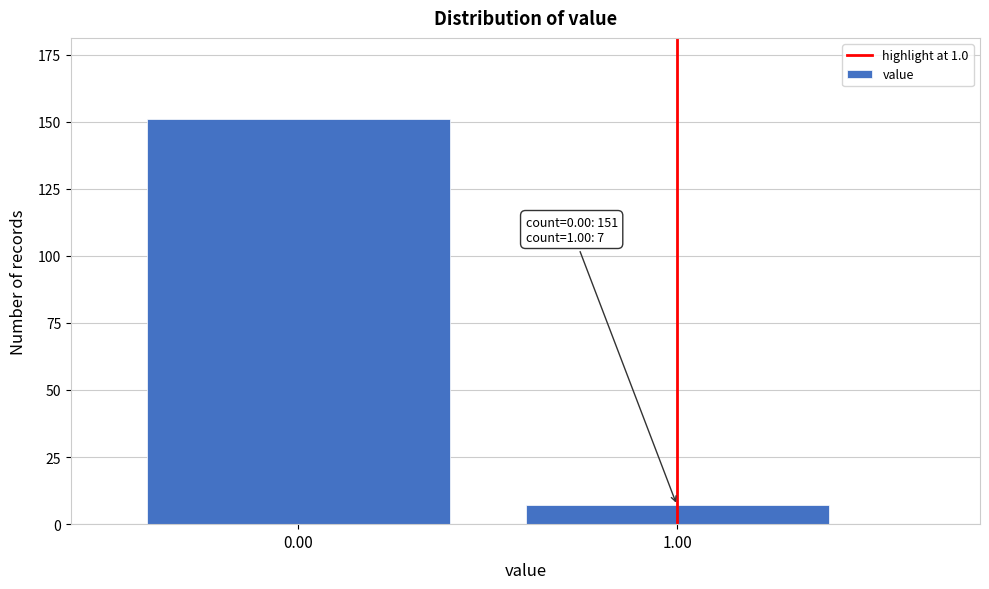

Reading left to right, list all the values displayed in this chart.

0.00=151	1.00=7